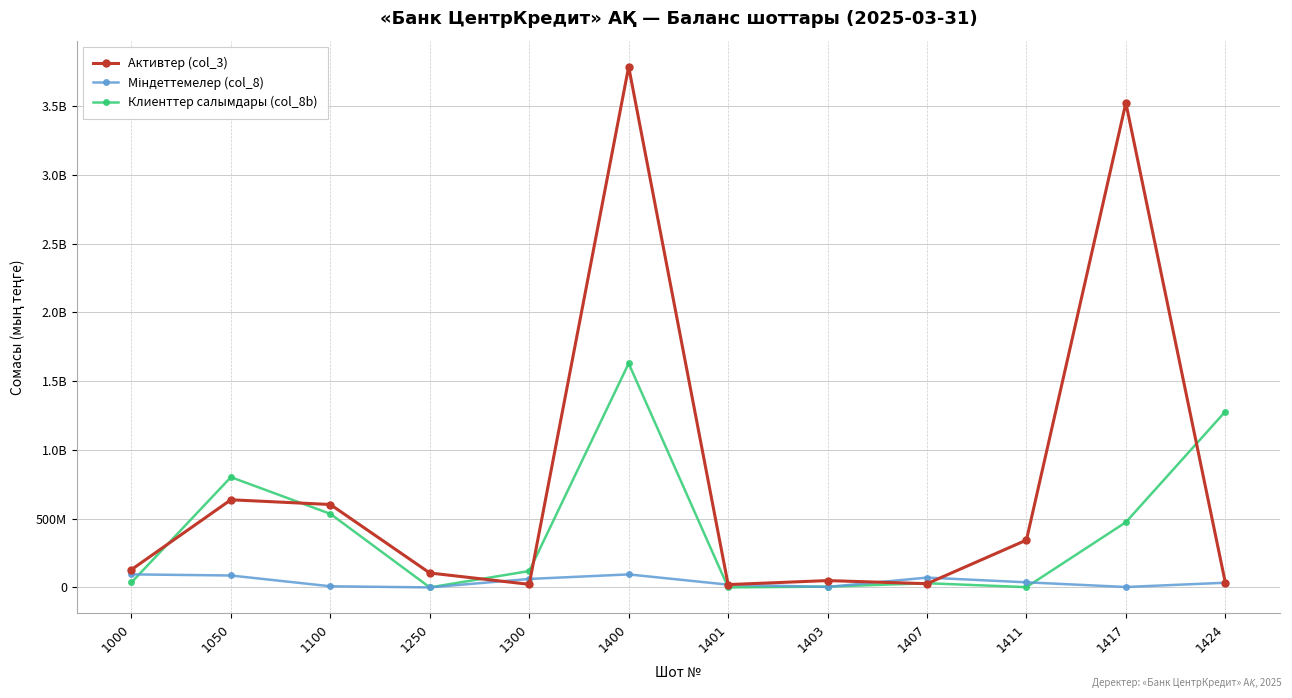

Is this an area chart (filled region under the line)?

No